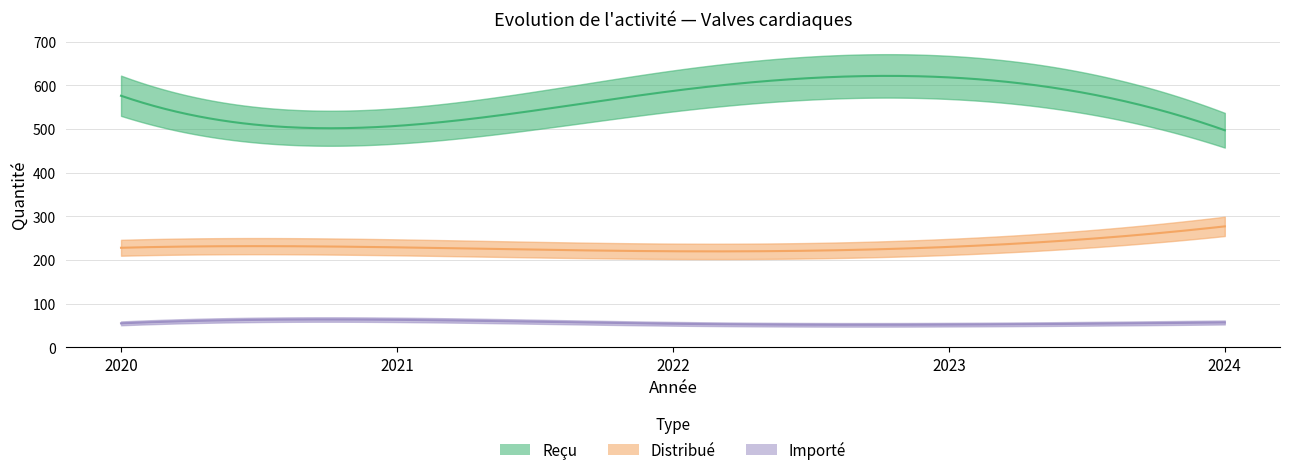

What is the approximate value of Reçu at 2021, to the nearest 10?

510